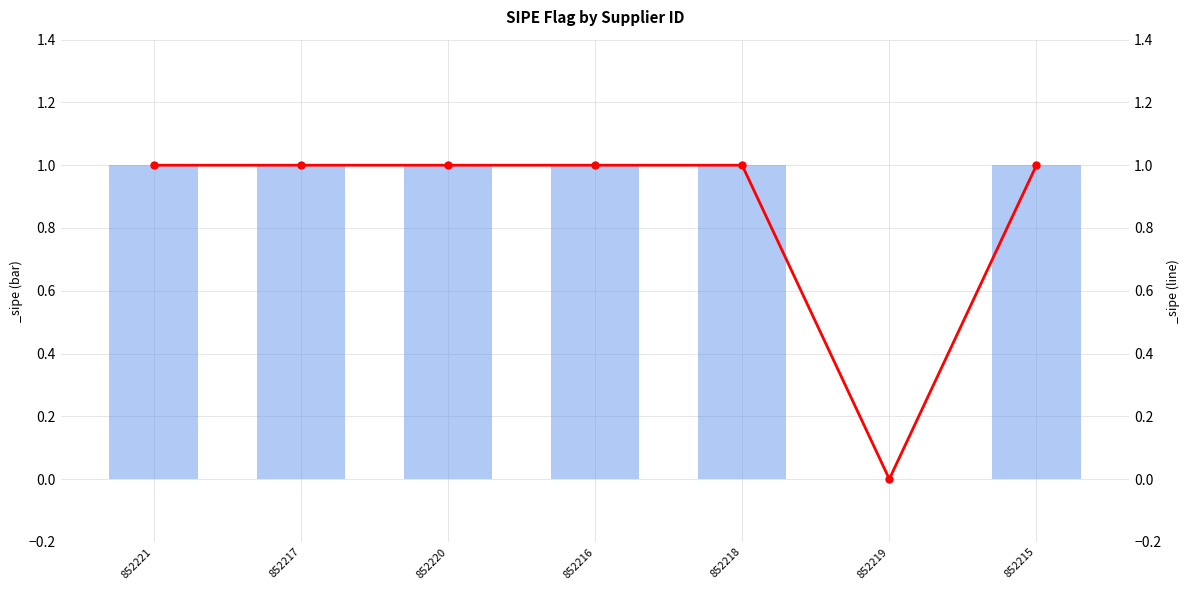

Is it true that the value at 852216 is 1?

True